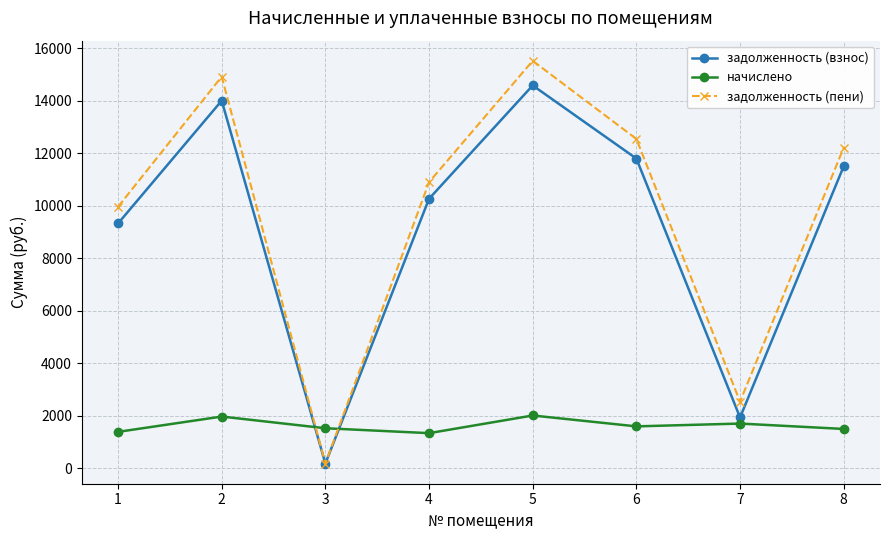

What is the sum of the задолженность (пени) values at 2 and 6?

27445.4